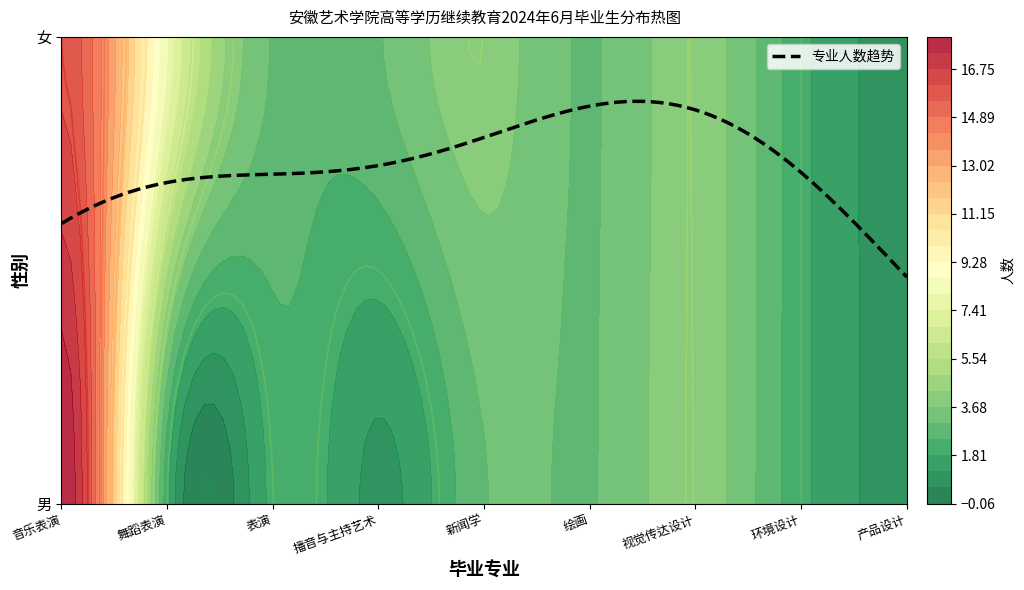

Is it true that 视觉传达设计 equals 3 at 女?

False